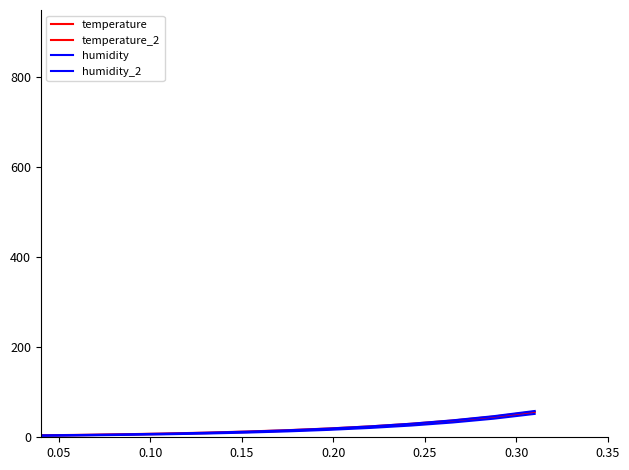

Is the value of temperature_2 at 16 greater than the value of humidity at 39?

No